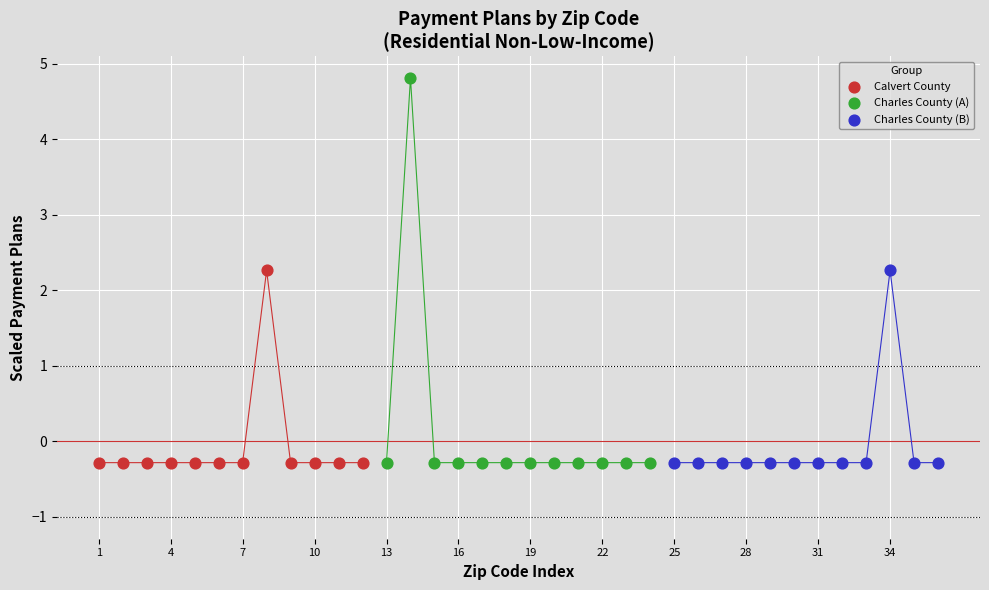

Which series has the widest spread of Y values?

Charles County (A)